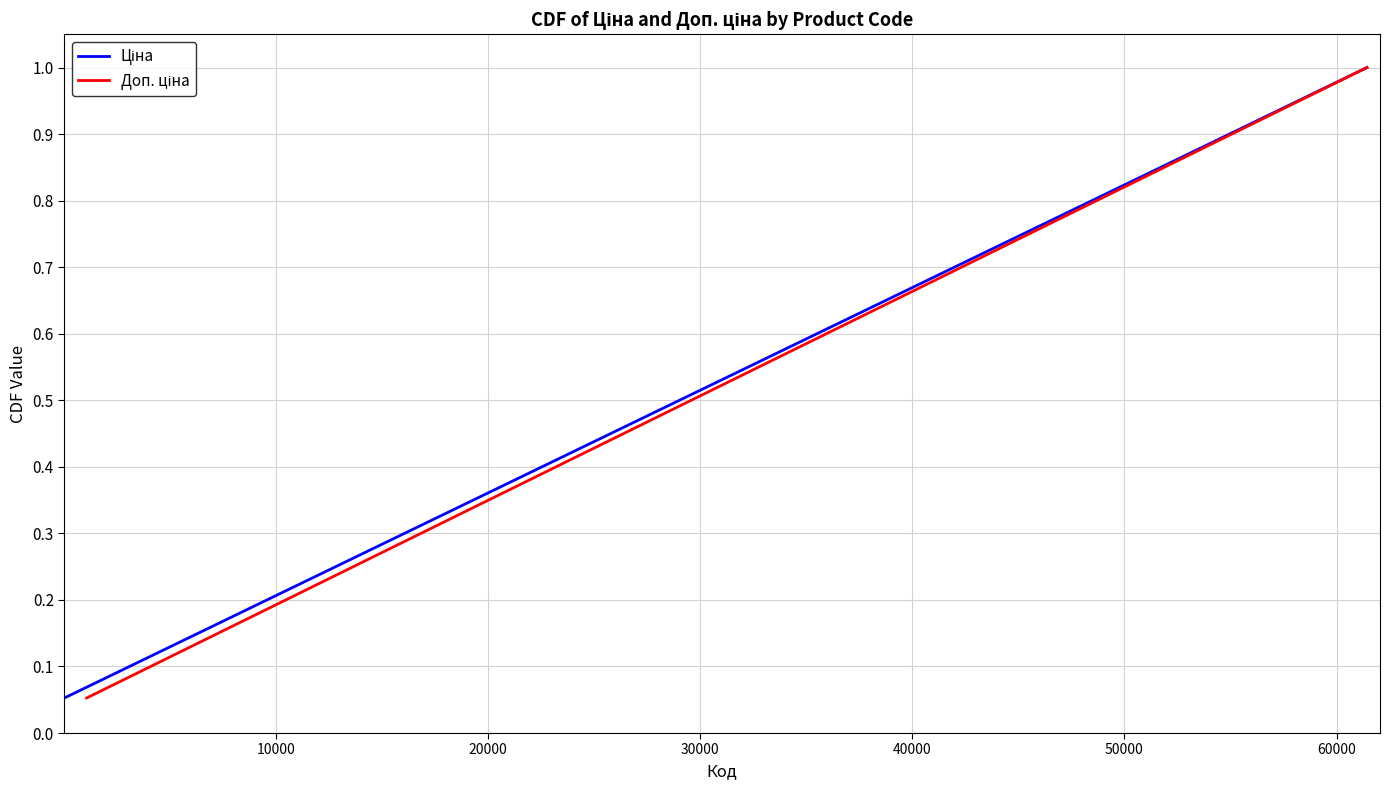

True or false: Ціна and Доп. ціна intersect in this chart.

False